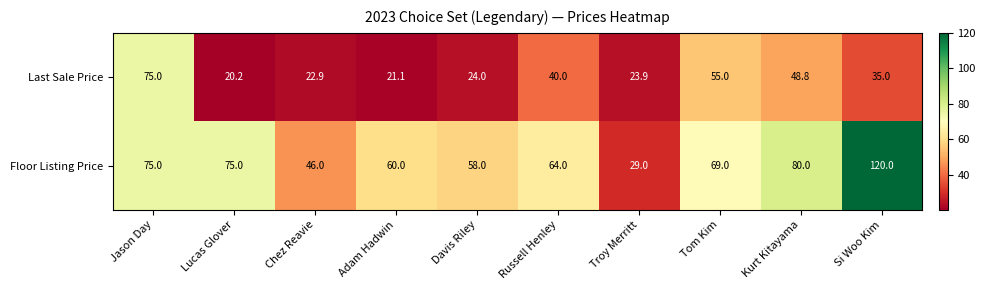

Which series has the largest range (max minus min)?

Floor Listing Price